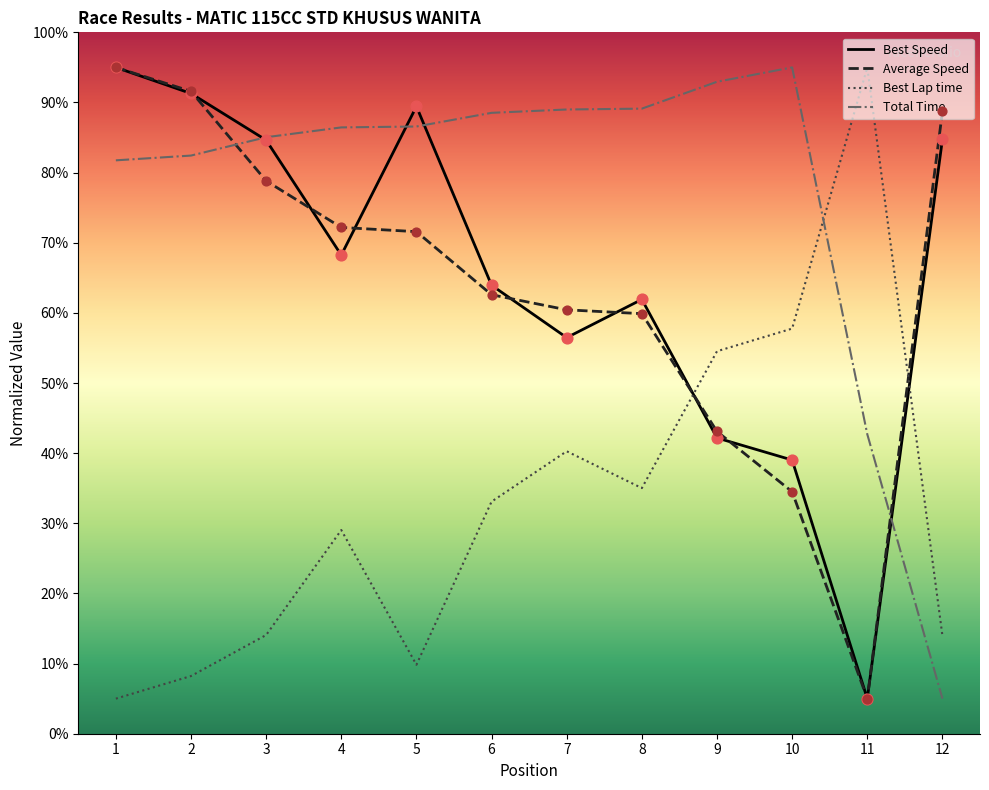

Which series contains the highest Y value?

Total Time